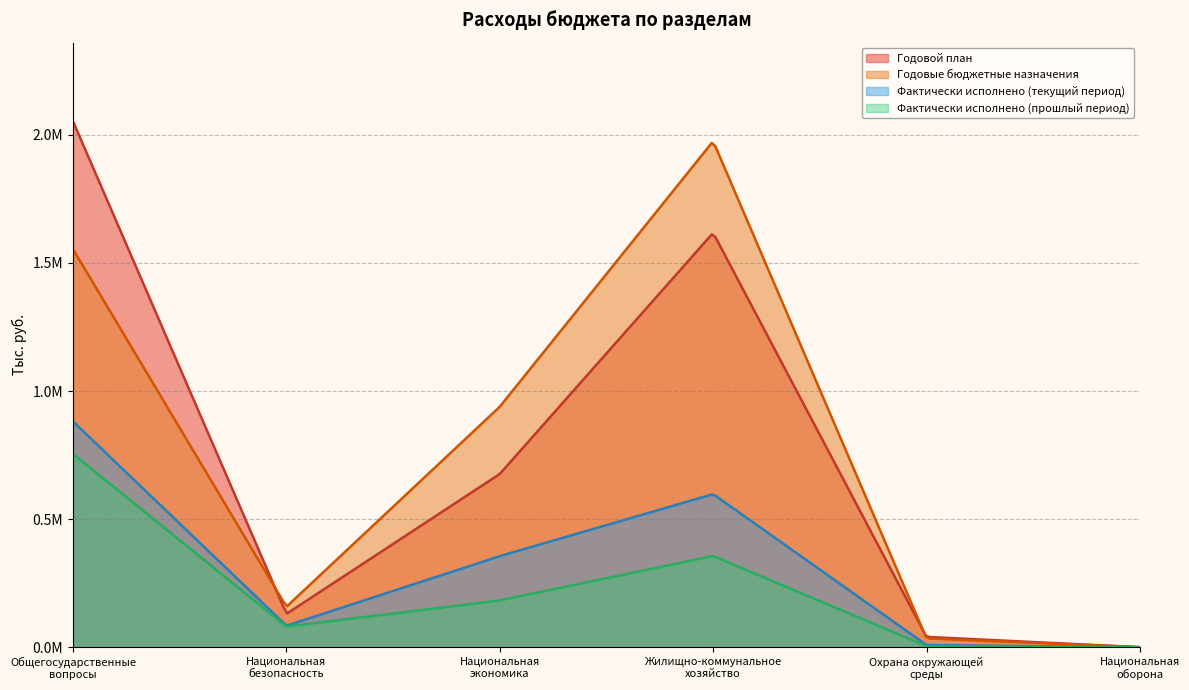

What are all the series names shown in the legend?

Годовой план, Годовые бюджетные назначения, Фактически исполнено (текущий период), Фактически исполнено (прошлый период)